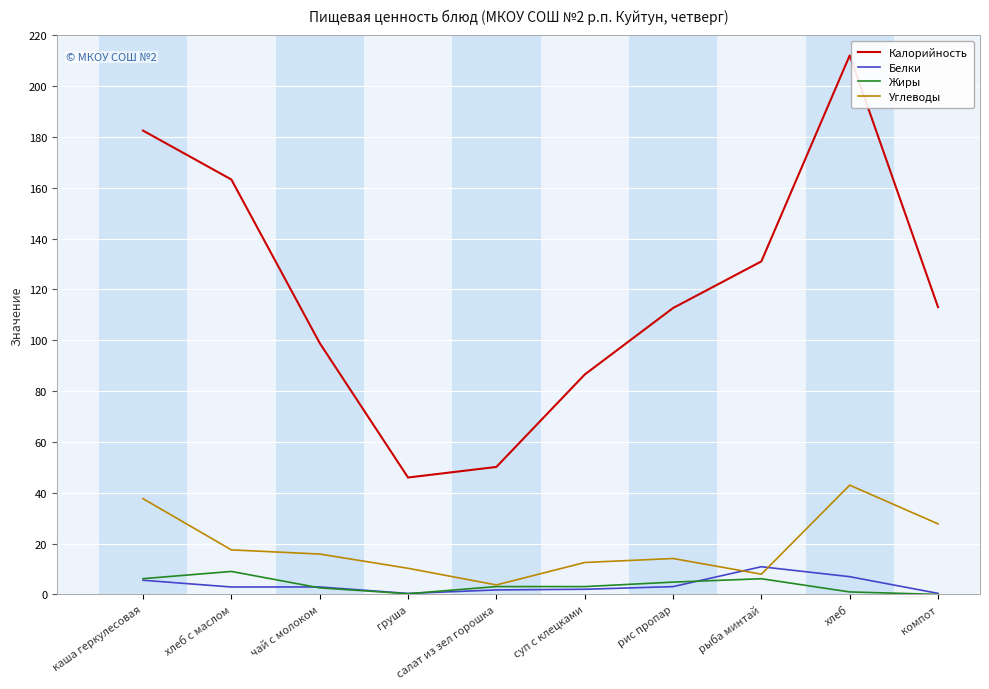

Which series changed the most between рыба минтай and хлеб?

Калорийность